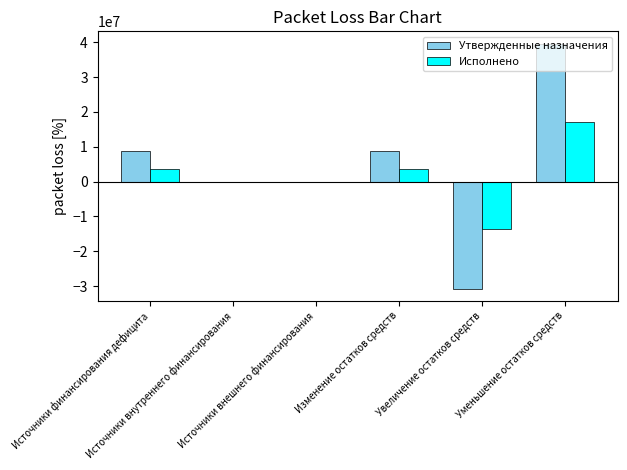

Between Источники финансирования дефицита and Уменьшение остатков средств, which series saw the biggest shift?

Утвержденные назначения